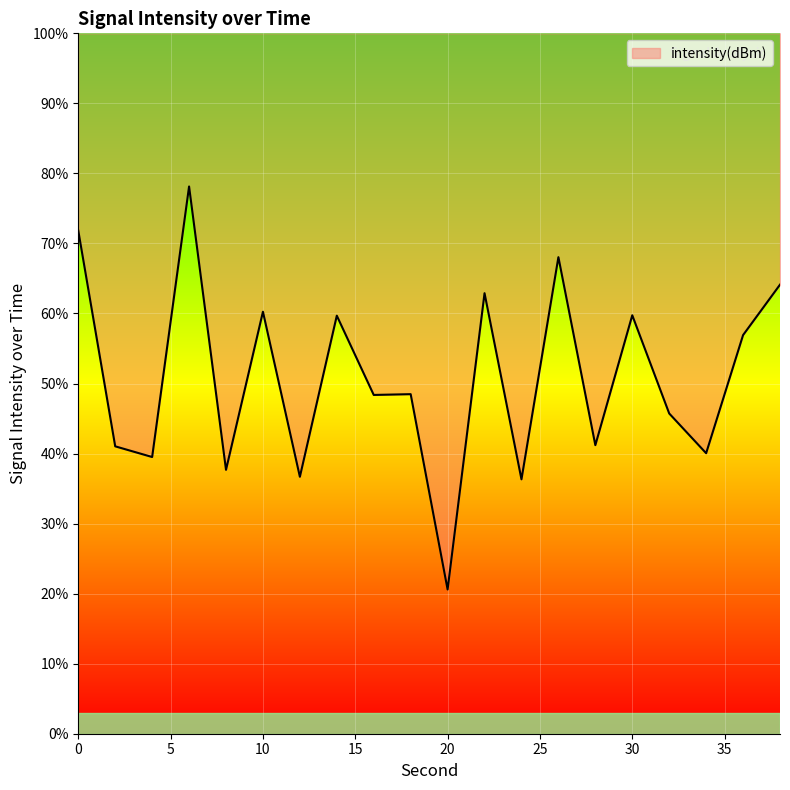

List the labels in order of value, smallest first.

20, 24, 12, 8, 4, 34, 2, 28, 32, 16, 18, 36, 14, 30, 10, 22, 38, 26, 0, 6